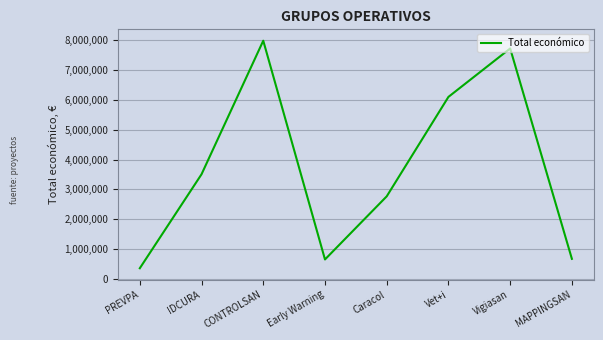

What is the sum of all values?

29767105